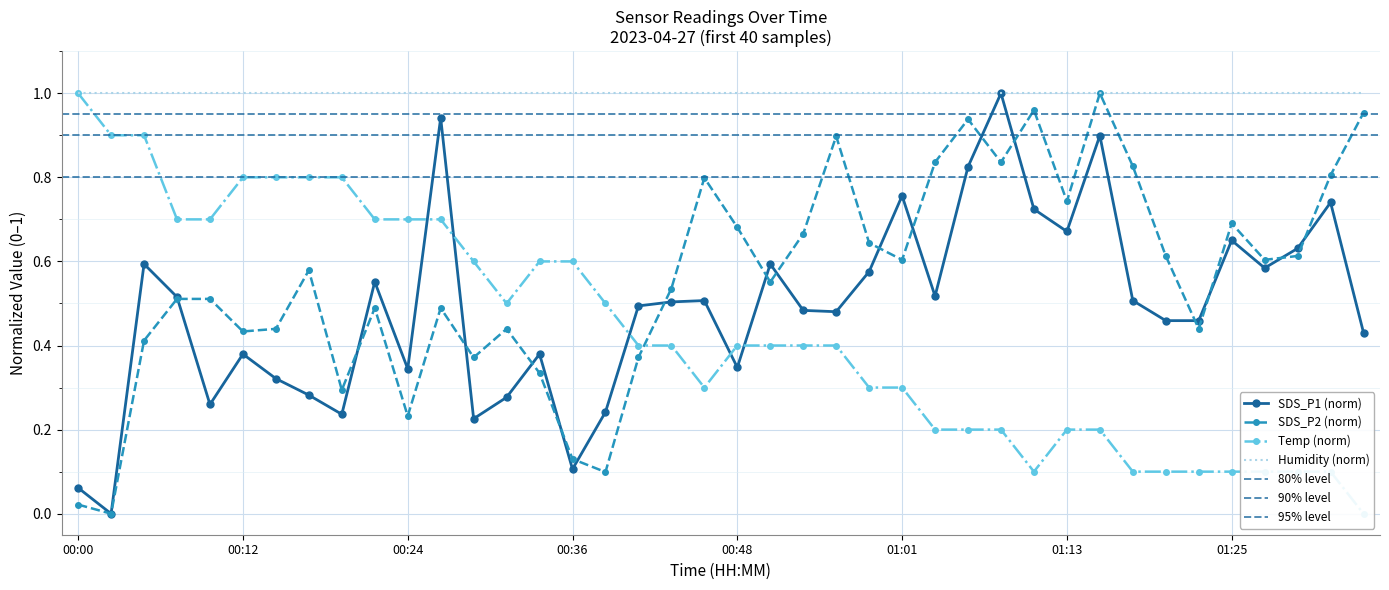

At which label does SDS_P1 reach its peak?

01:08